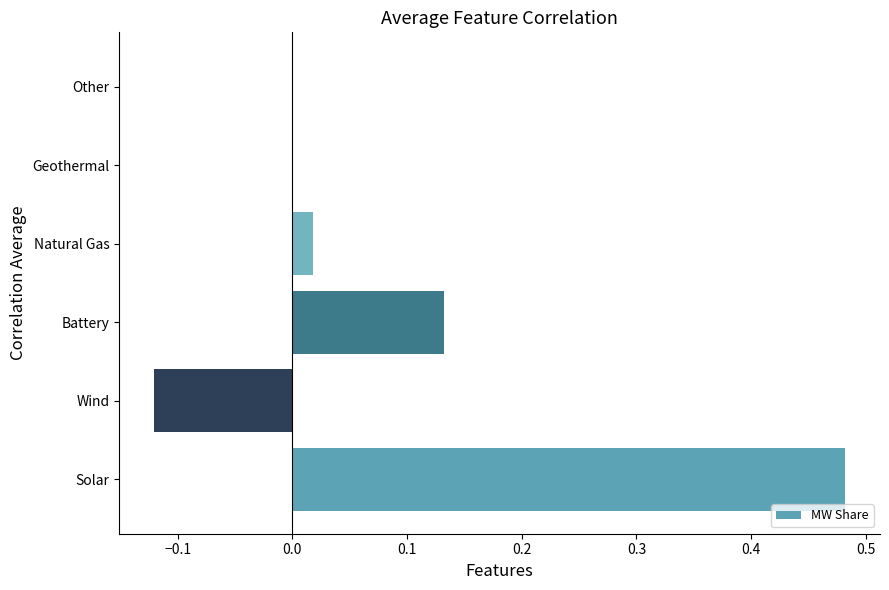

Is it true that the value at Natural Gas is 0.0?

True